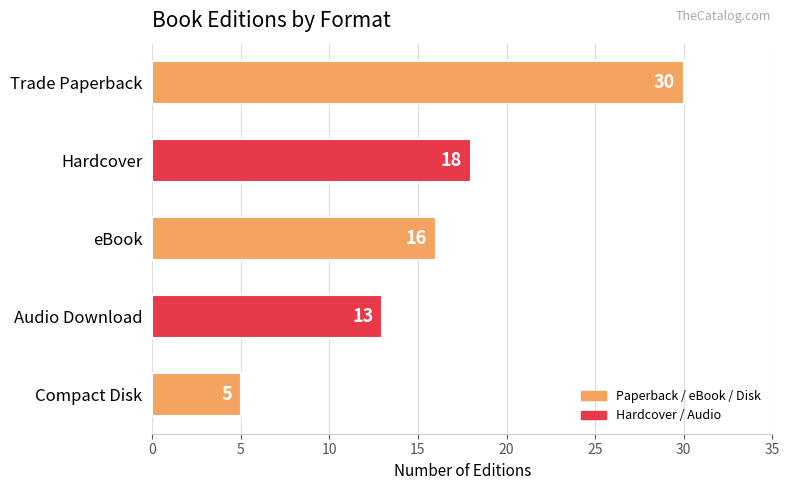

What position from the bottom is Hardcover?

4